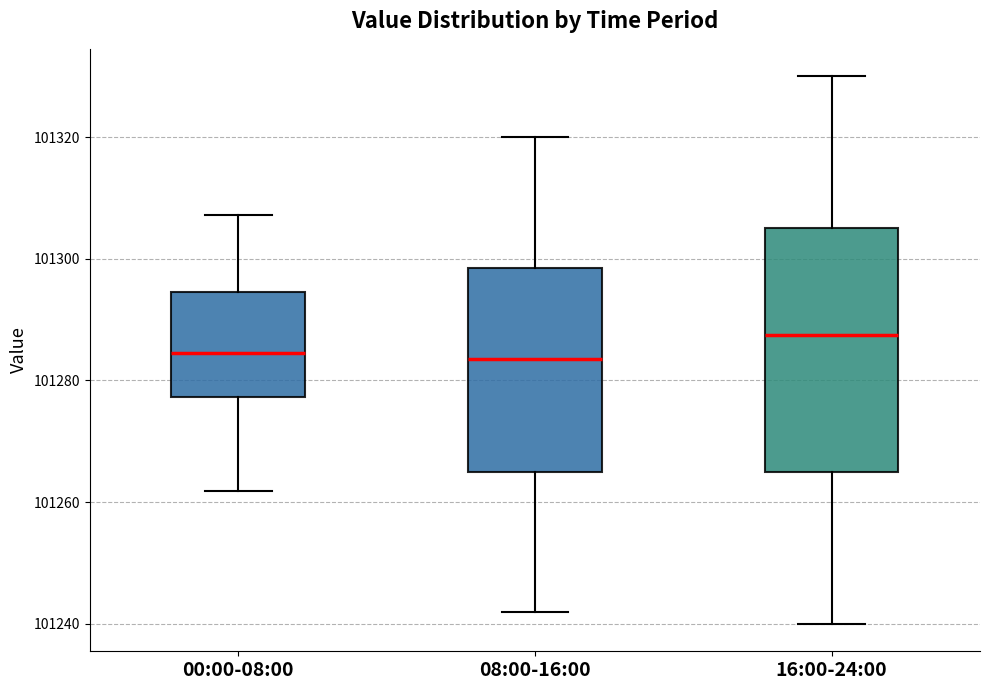

Reading left to right, transcribe this box plot: for each box, give where its median line is, the range the box spans, and where its two whiskers end, as read against the y-axis. The values are not printed on the chart, so give them approximately, as read against the axis.

00:00-08:00: median 101284, box 101278 to 101294, whiskers 101262 to 101308
08:00-16:00: median 101284, box 101266 to 101298, whiskers 101242 to 101320
16:00-24:00: median 101288, box 101266 to 101306, whiskers 101240 to 101330